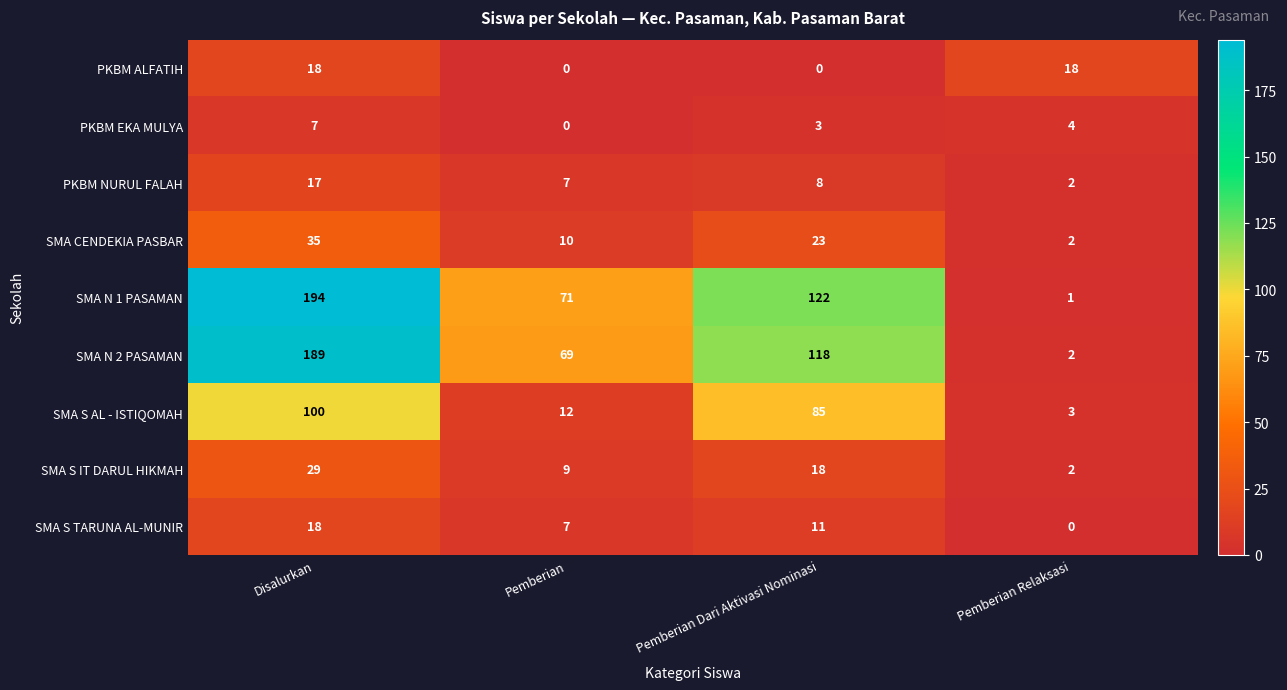

Between Disalurkan and Pemberian Relaksasi, which series saw the biggest shift?

SMA N 1 PASAMAN